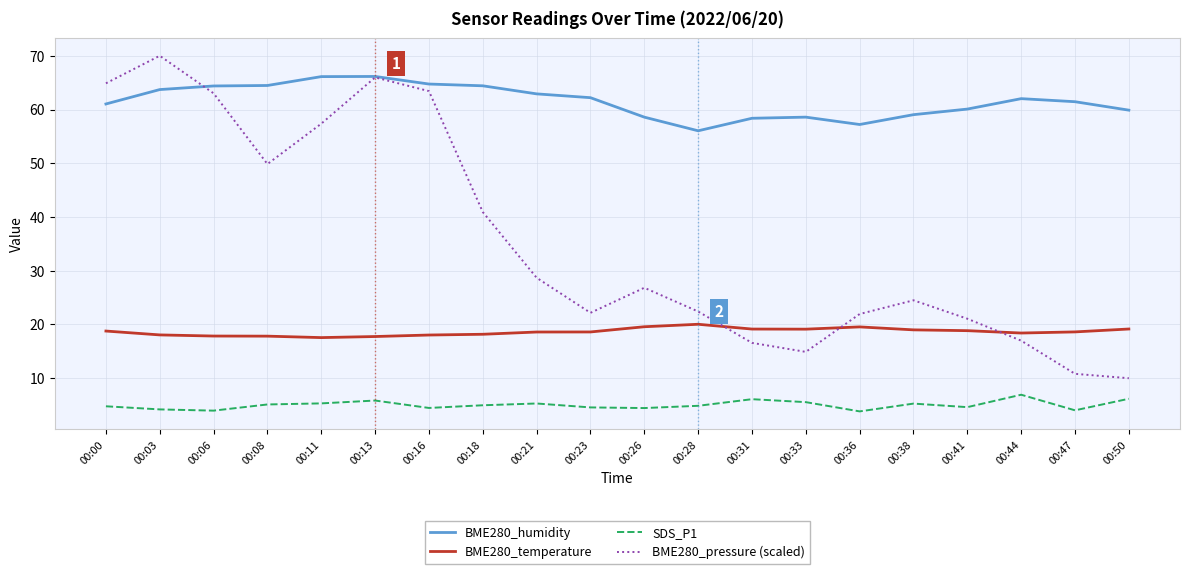

True or false: SDS_P1 and BME280_temperature cross at least once.

False